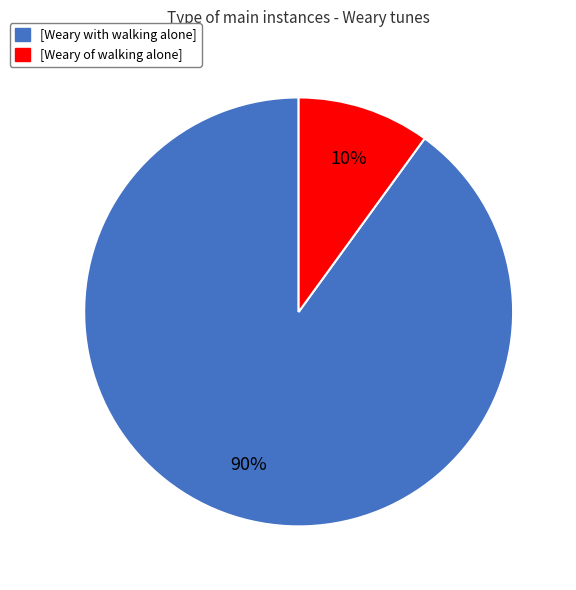

Is [Weary with walking alone] the majority of the pie?

Yes